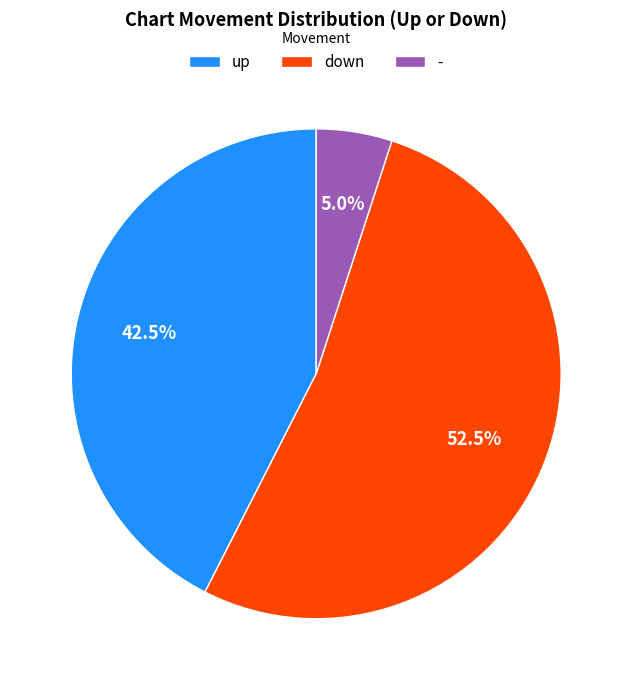

What is the largest slice in the pie chart?

down